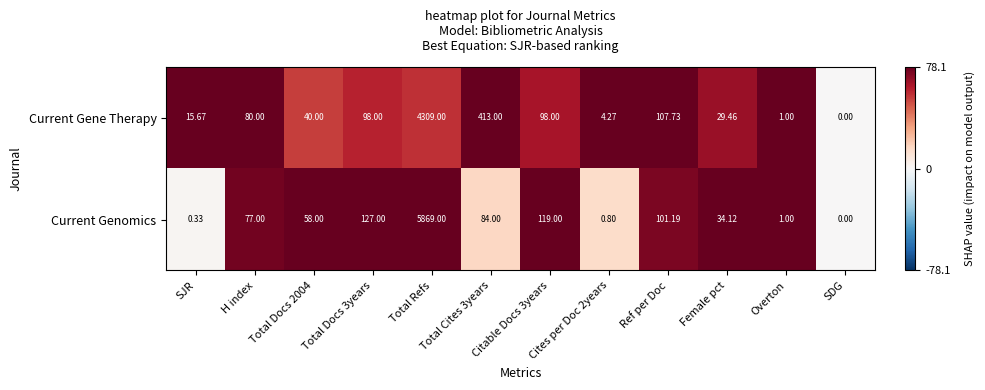

Which series has the widest spread of values?

Current Genomics